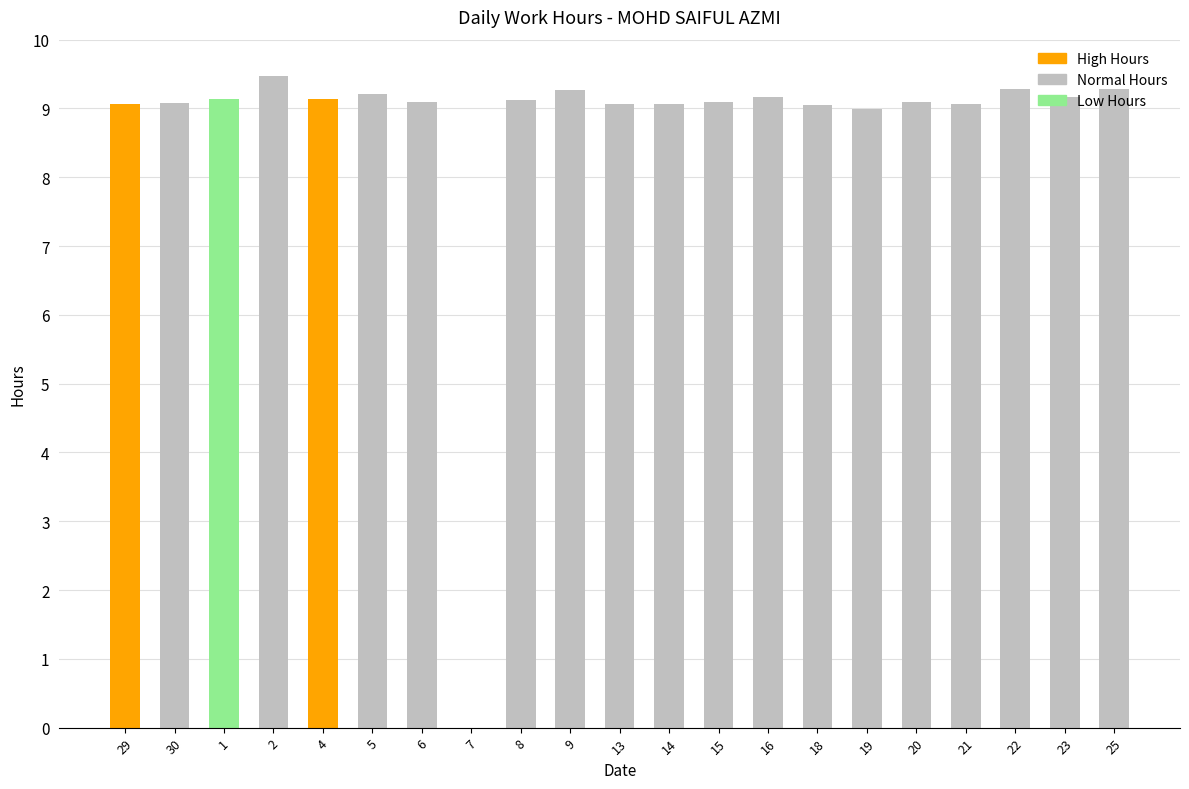

What is the maximum value shown in the chart?

9.5